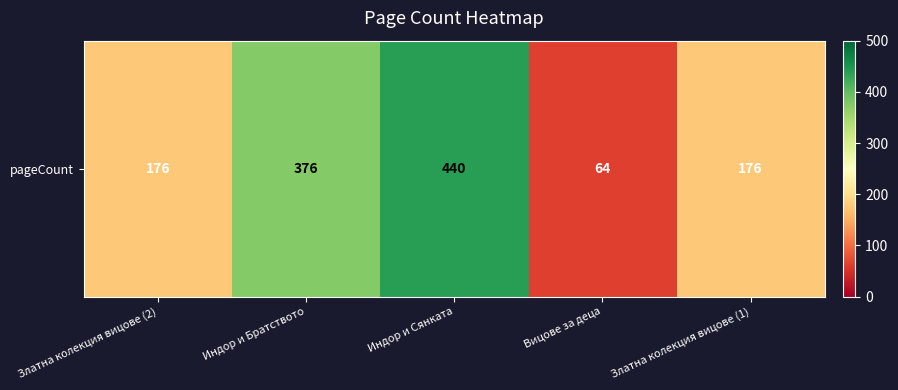

How many categories are shown in the chart?

5